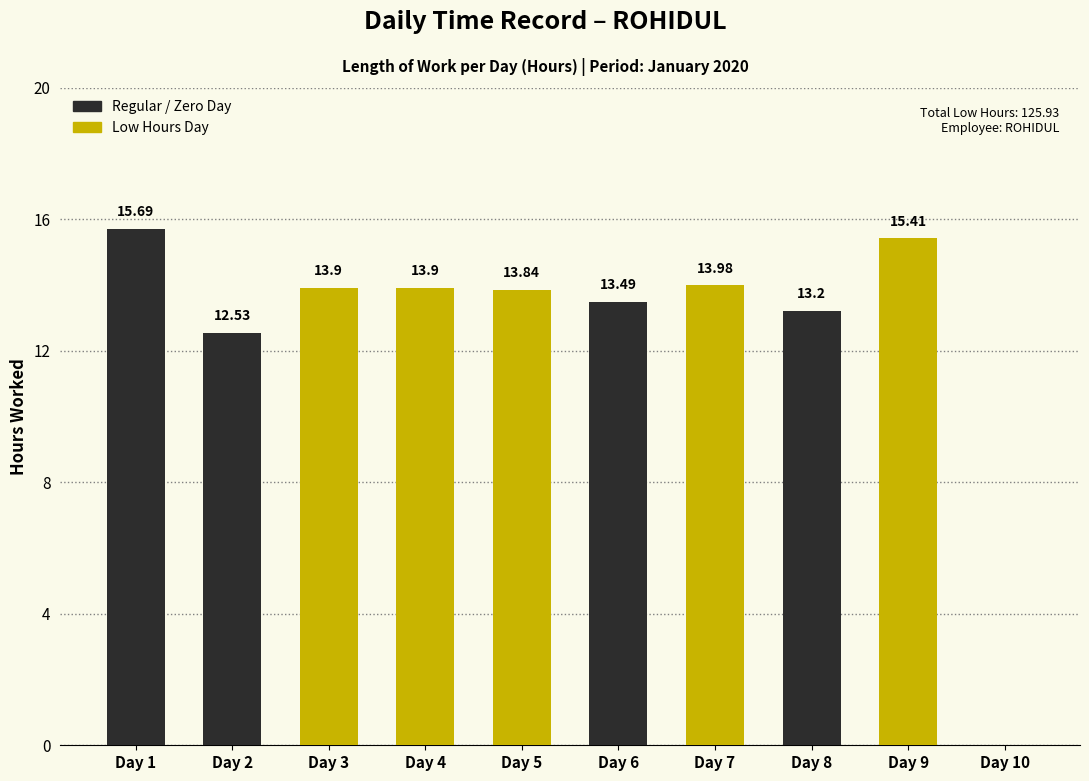

What is the sum of the values at Day 7 and Day 6?

27.5